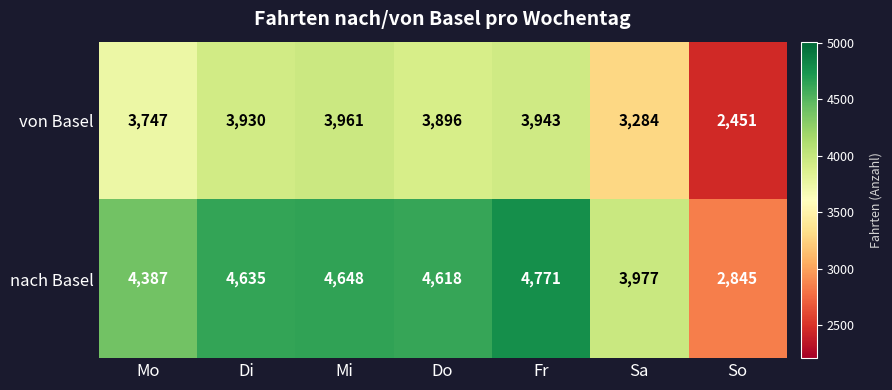

How many series are shown in this chart?

2